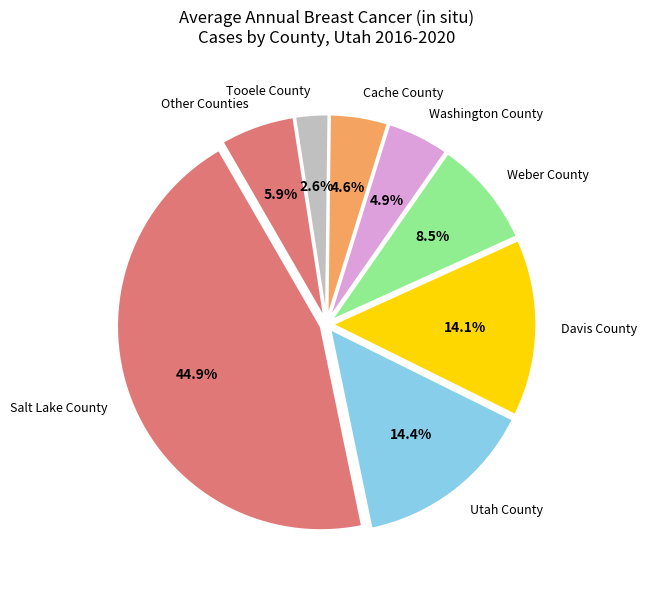

Is there any slice that represents more than half of the pie?

No